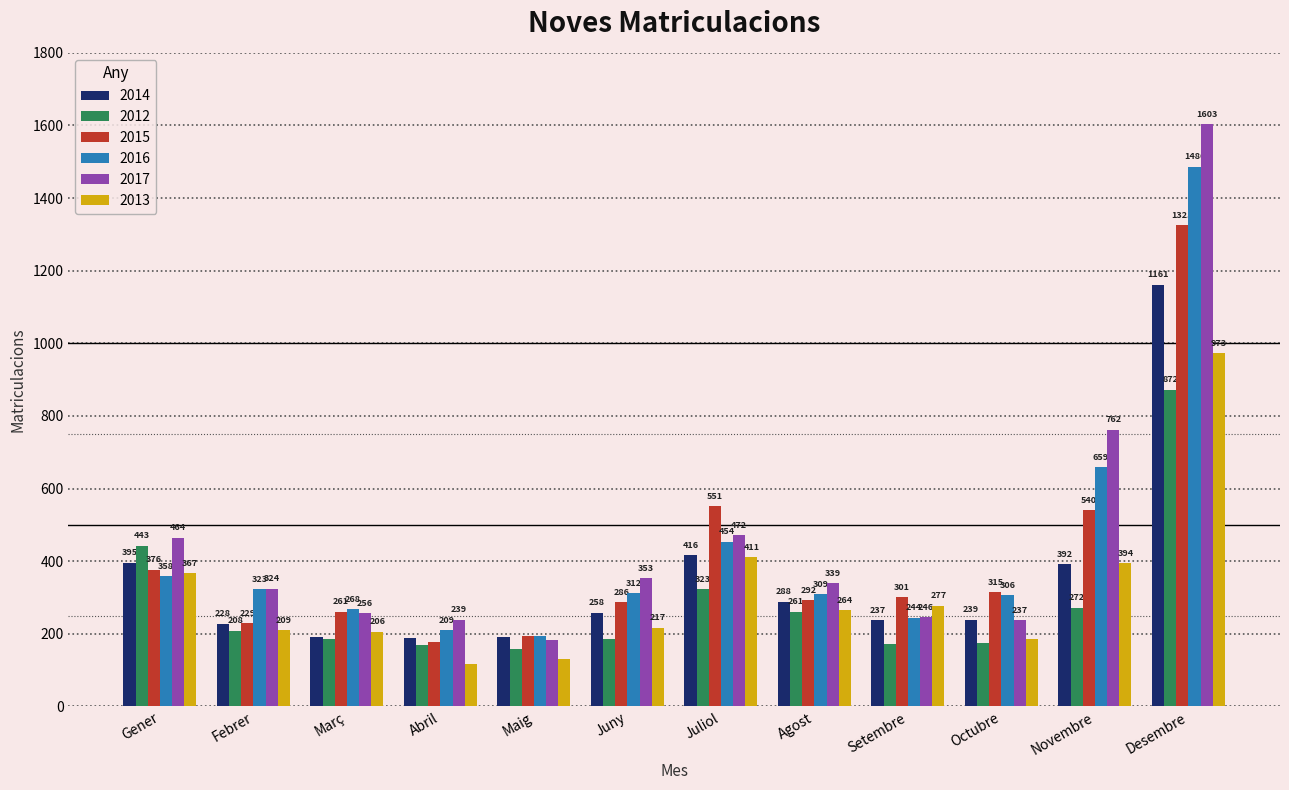

Rank the series by their maximum value, from highest to lowest.

2017, 2016, 2015, 2014, 2013, 2012